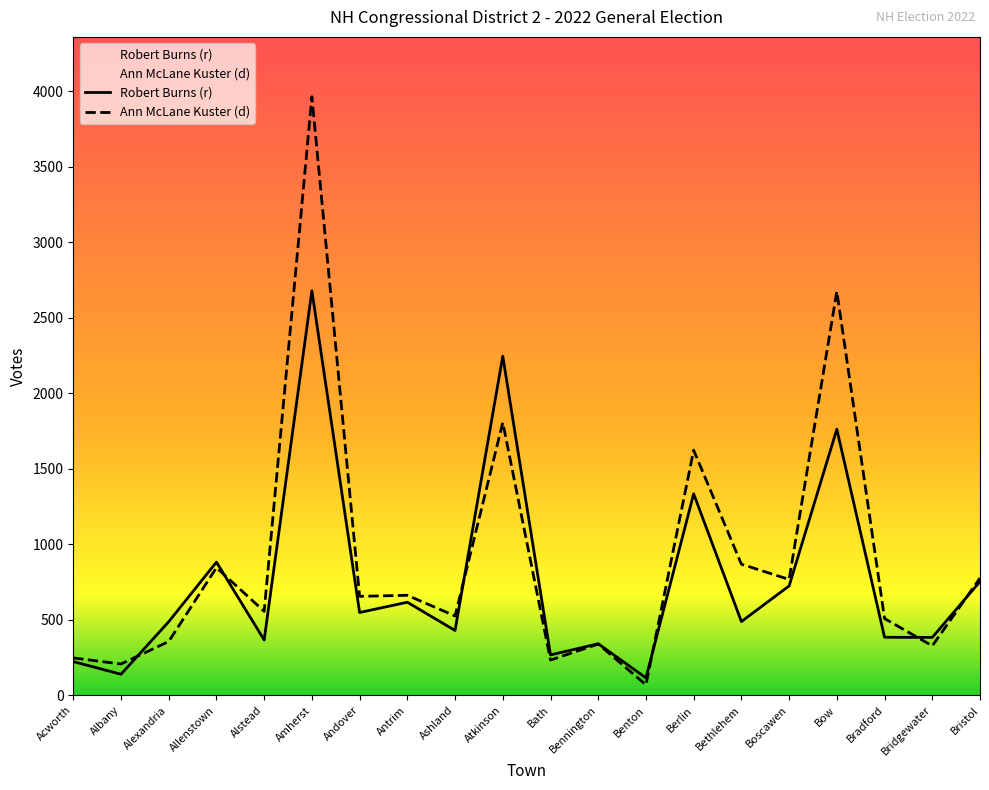

Which category has the highest value in the Ann McLane Kuster (d) series?

Amherst